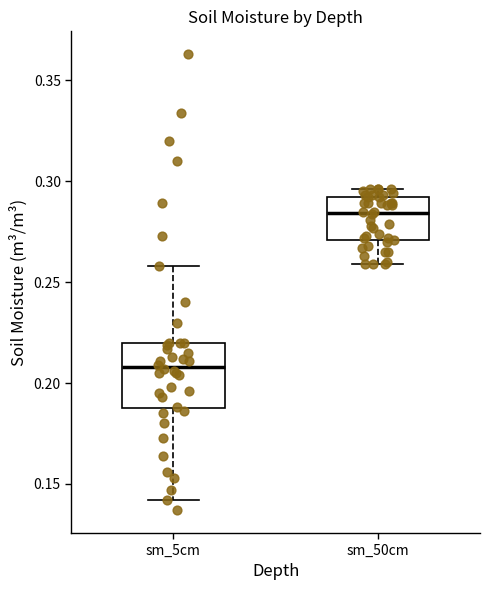

Where is the upper edge of the box for sm_5cm on the y-axis? The values are not printed on the chart, so give them approximately, as read against the axis.

0.220